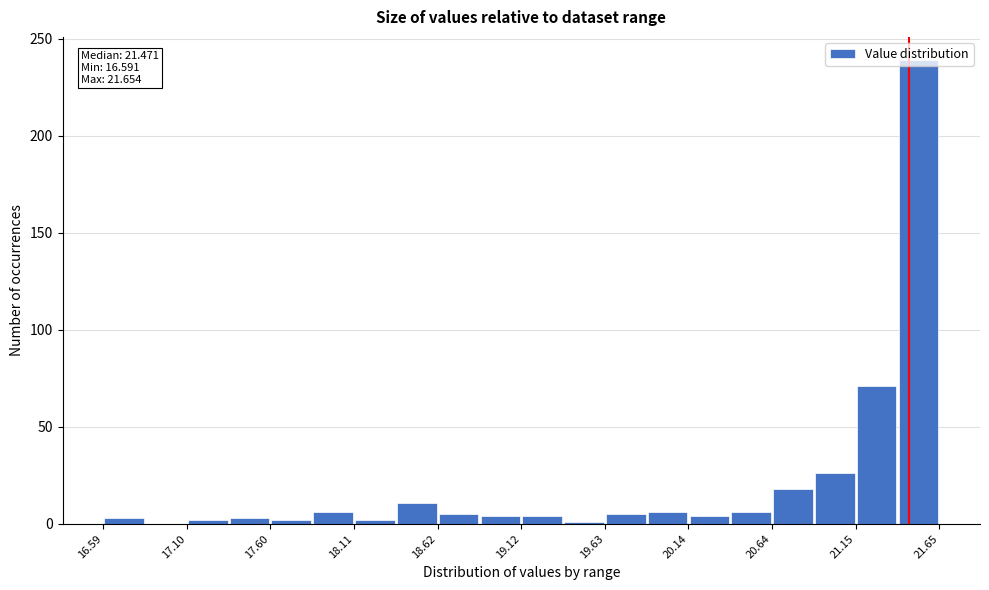

Read against the x-axis, roughly where is the centre of the tallest bar?

21.5